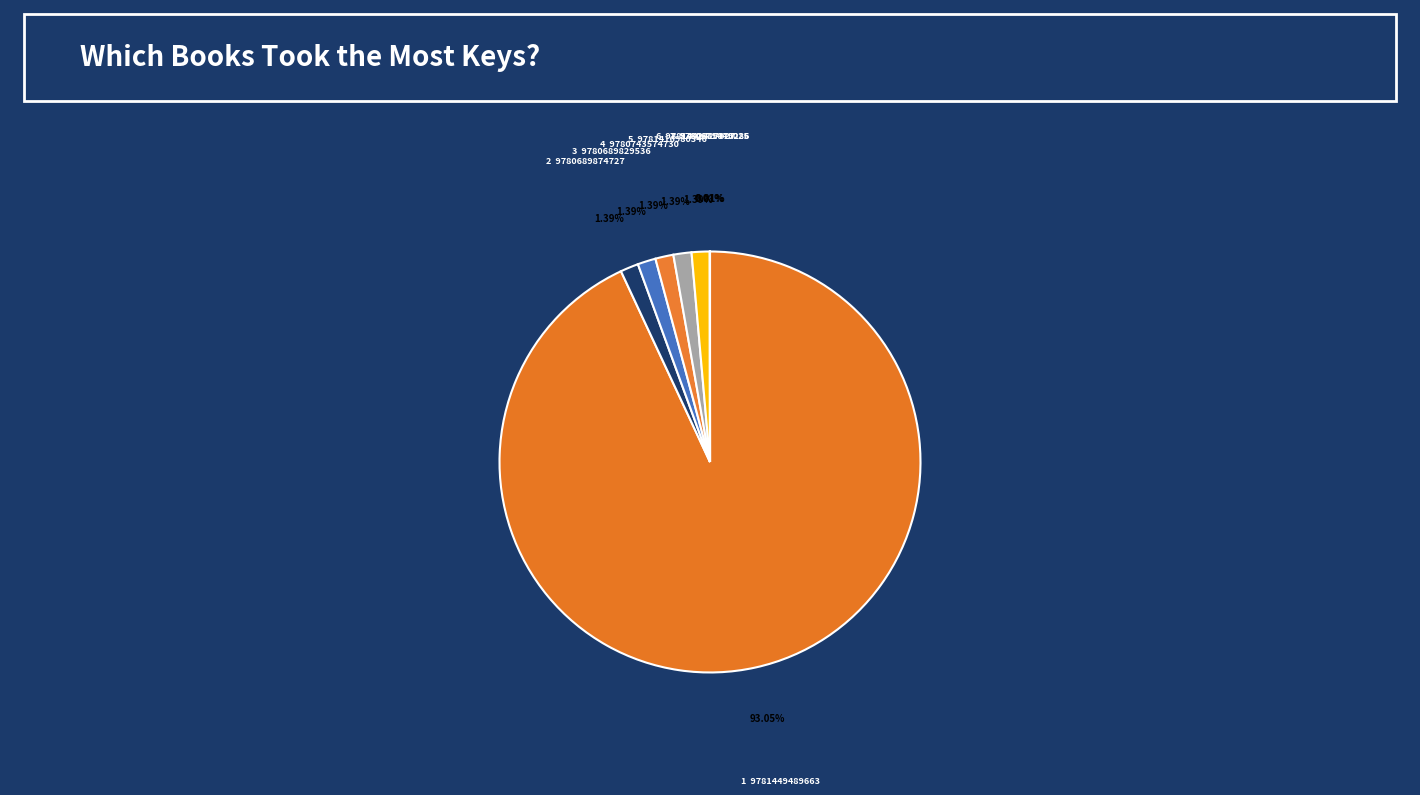

How many segments does this pie chart have?

8